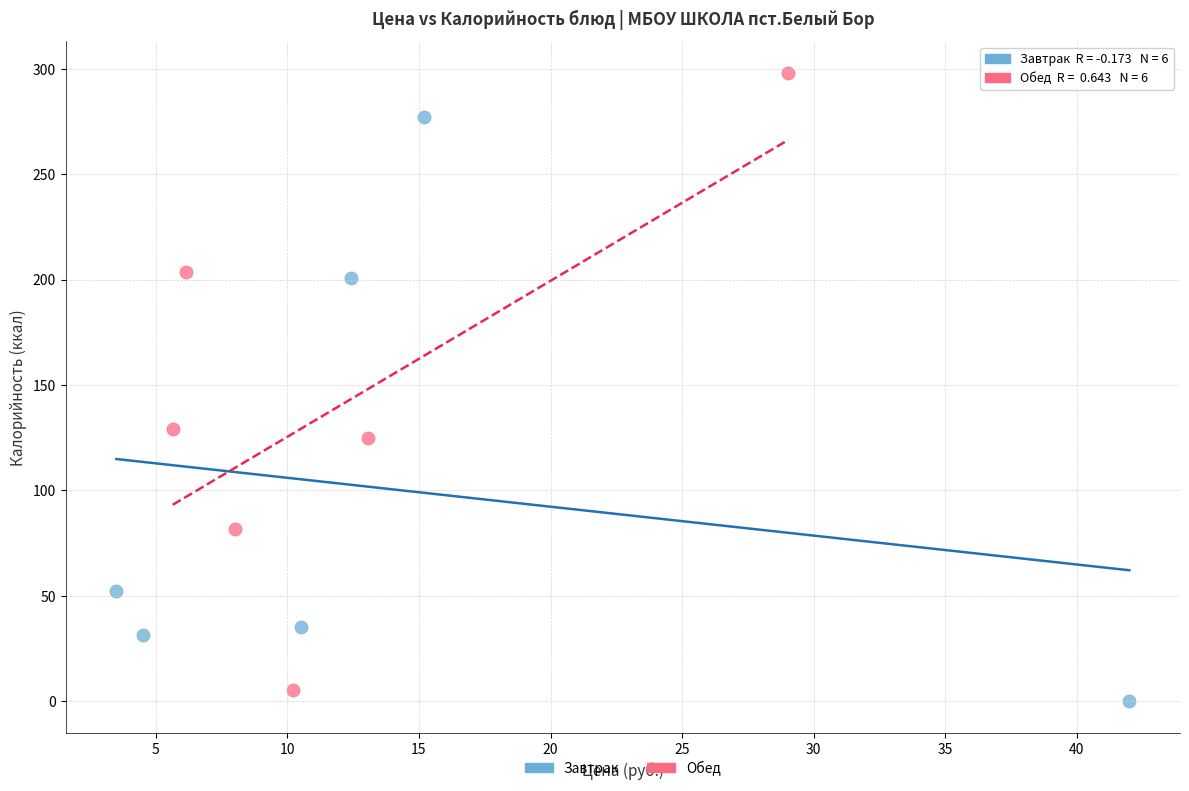

Which series has the widest spread of Y values?

Обед